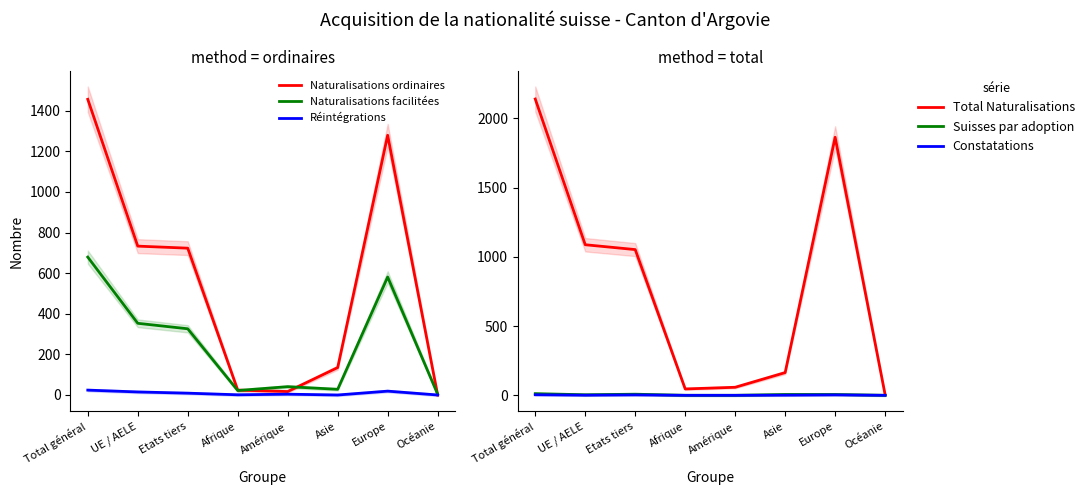

What is the value of the Naturalisations facilitées point at the 4th from the left?

22